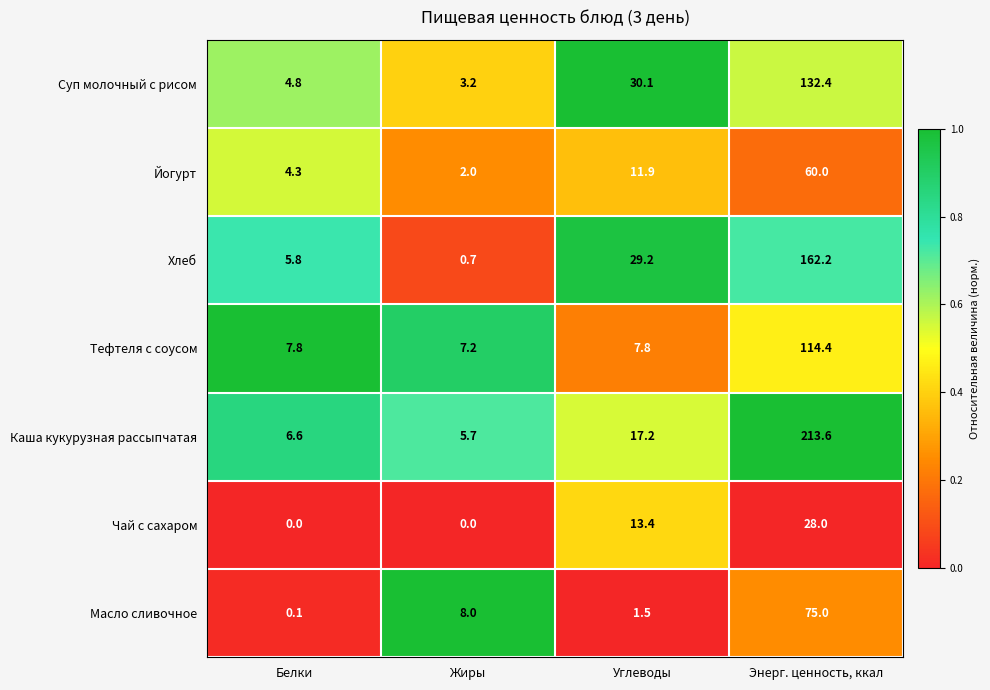

Which series has the largest total across all categories?

Каша кукурузная рассыпчатая